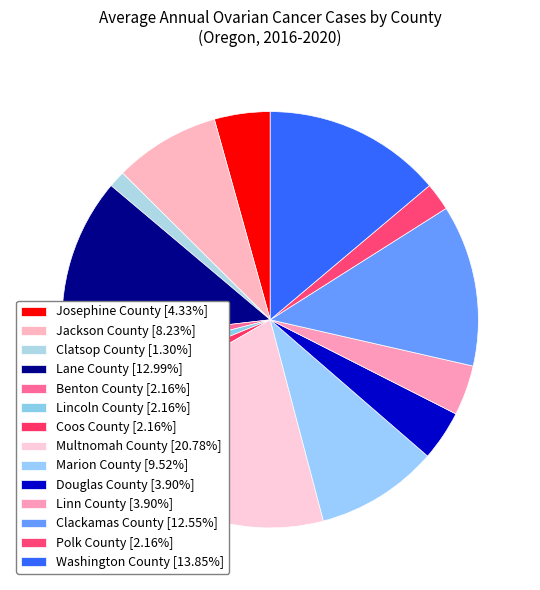

Count the number of slices in the pie.

14